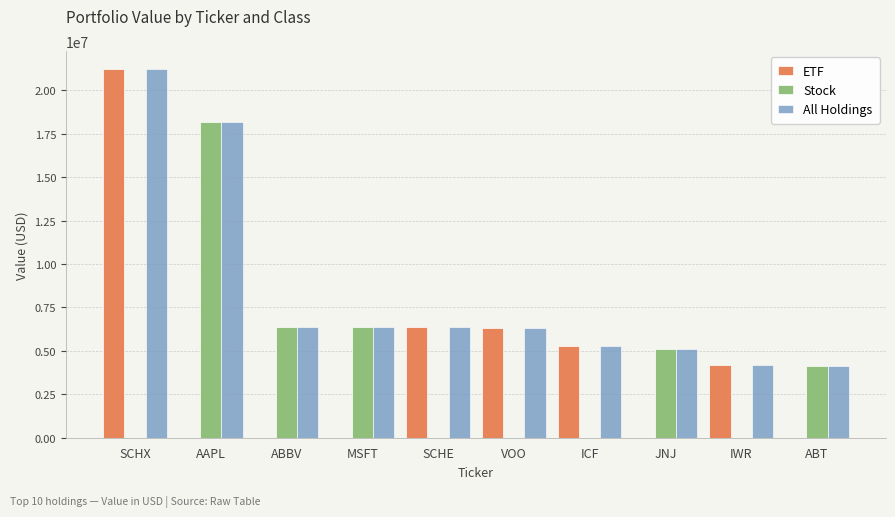

What is the total value across all series at MSFT?

12707798